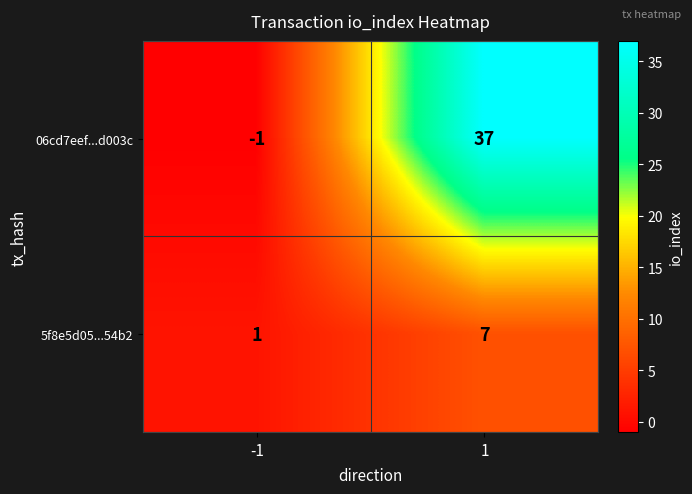

How many data points does each series have?

2